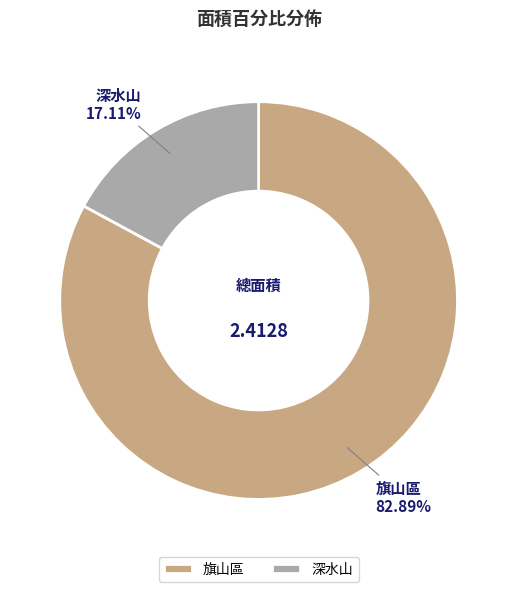

Is there a majority slice in this chart?

Yes